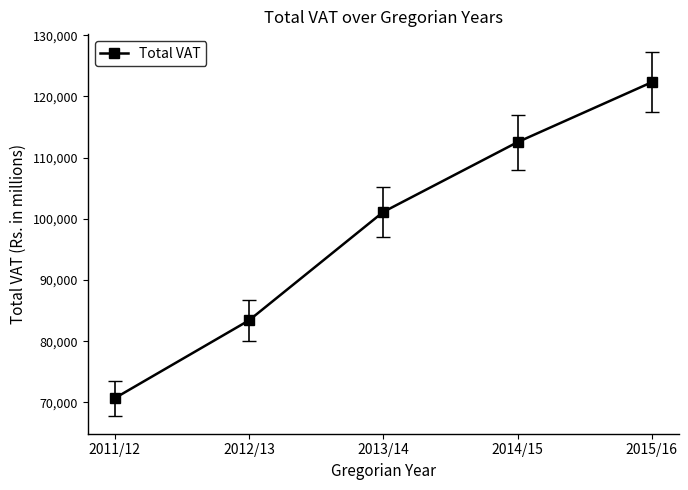

What is the label of the 5th point from the right?

2011/12